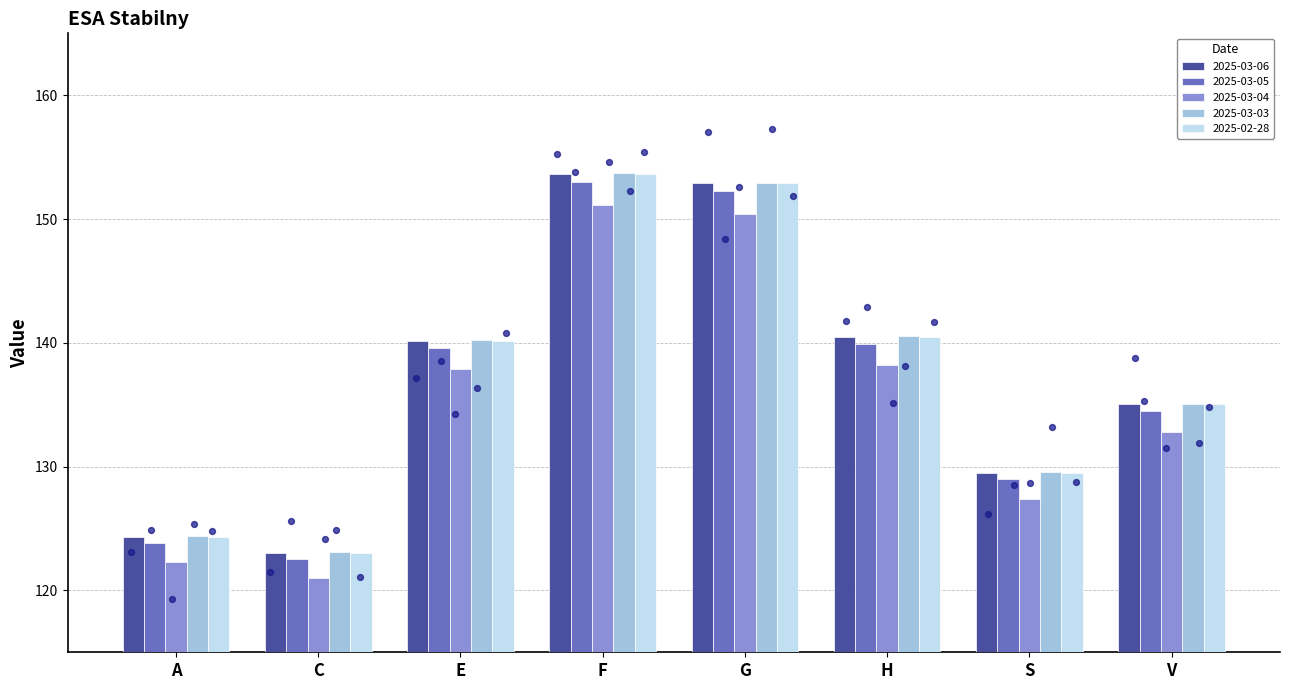

Which series has the largest total across all categories?

2025-03-03